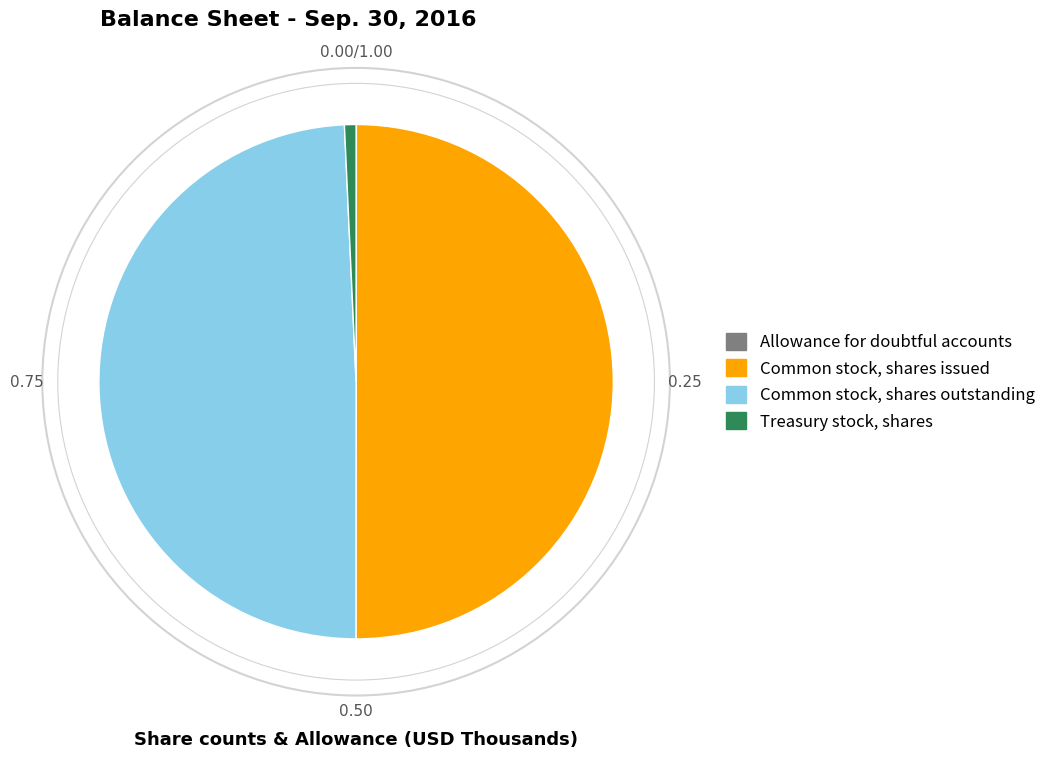

Approximately how many times larger is the value at Common stock, shares issued compared to Treasury stock, shares?

69.0